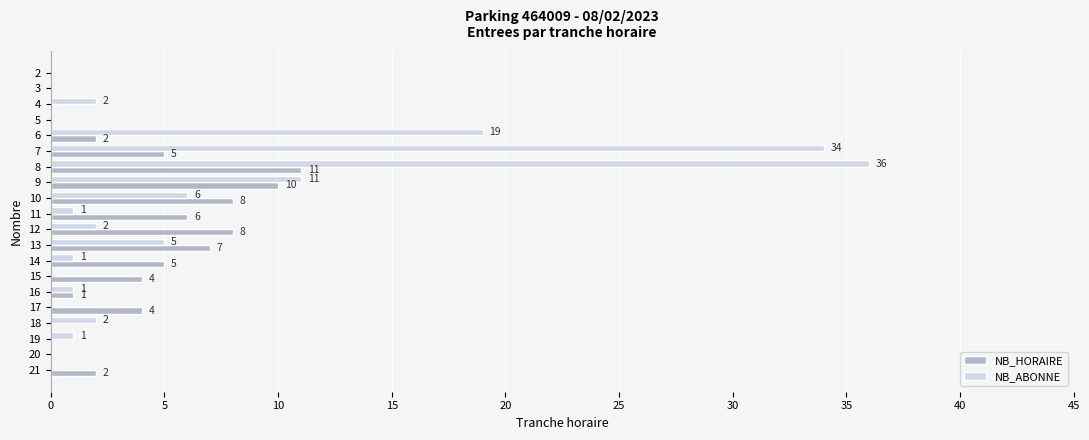

At which category does the chart reach its peak across all series?

8